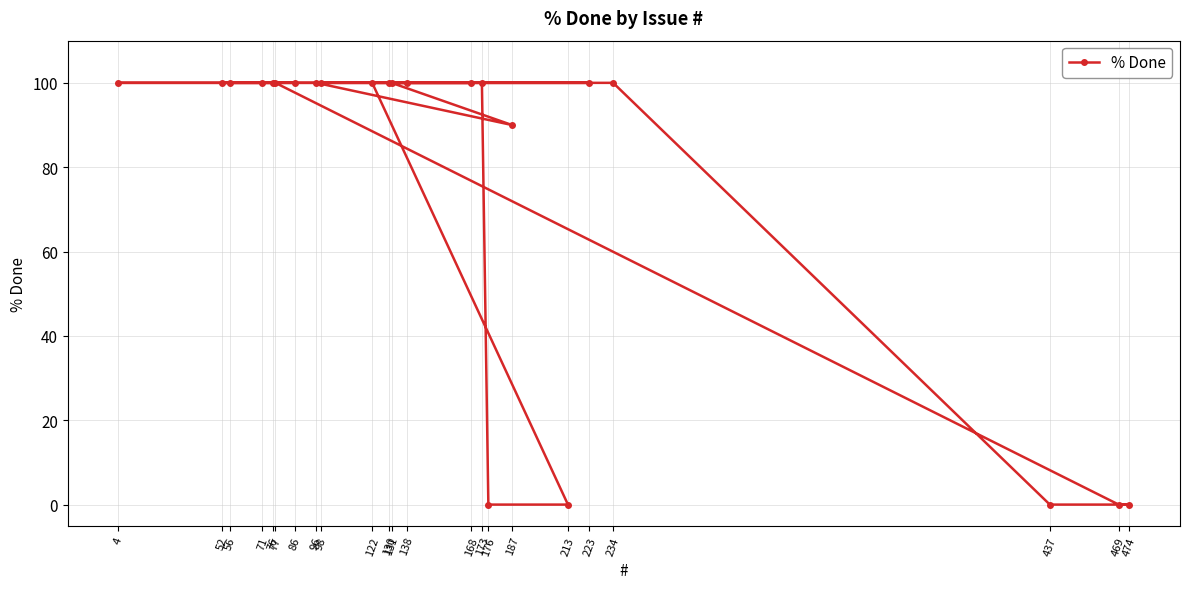

What is the greatest value displayed?

100